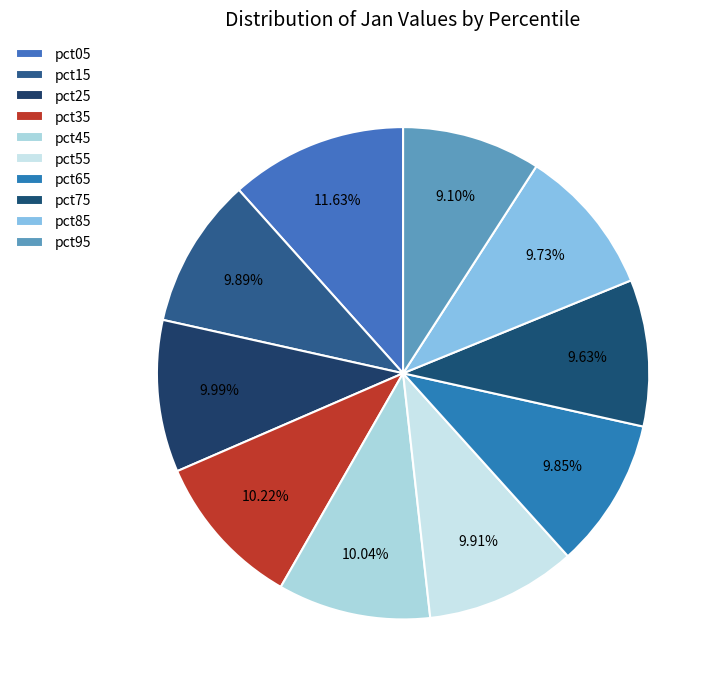

Which slice is the largest?

pct05